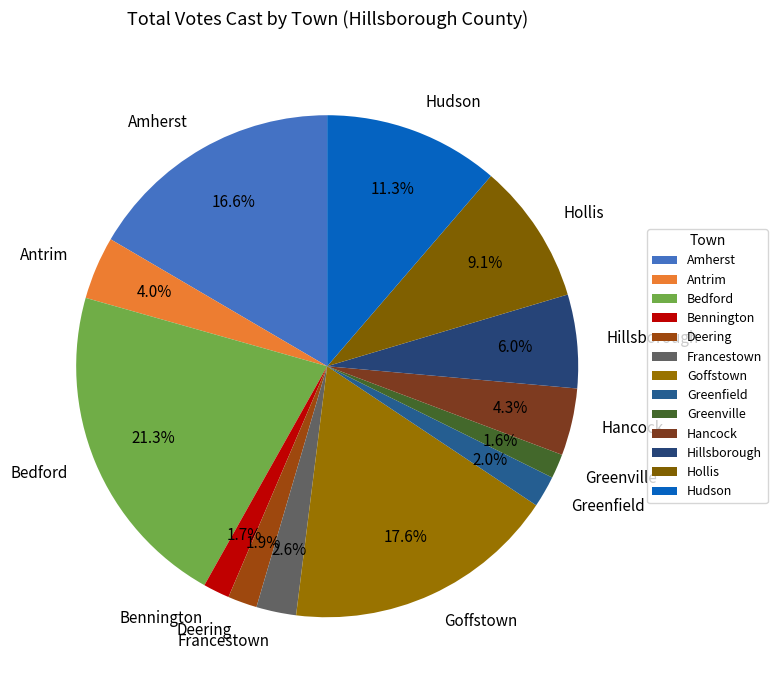

True or false: Greenfield accounts for 2% of the total.

True